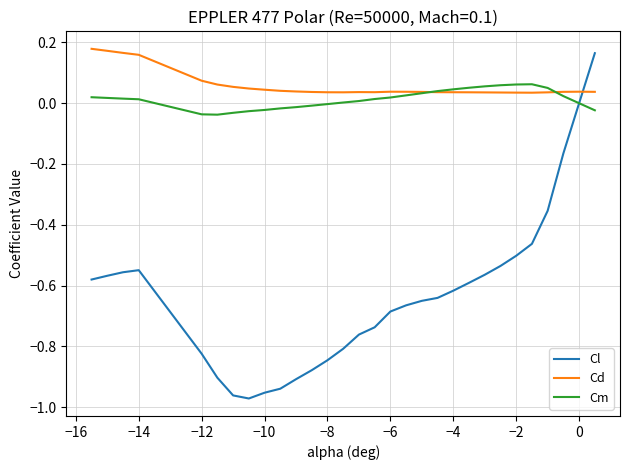

How many times do Cl and Cd cross each other?

1